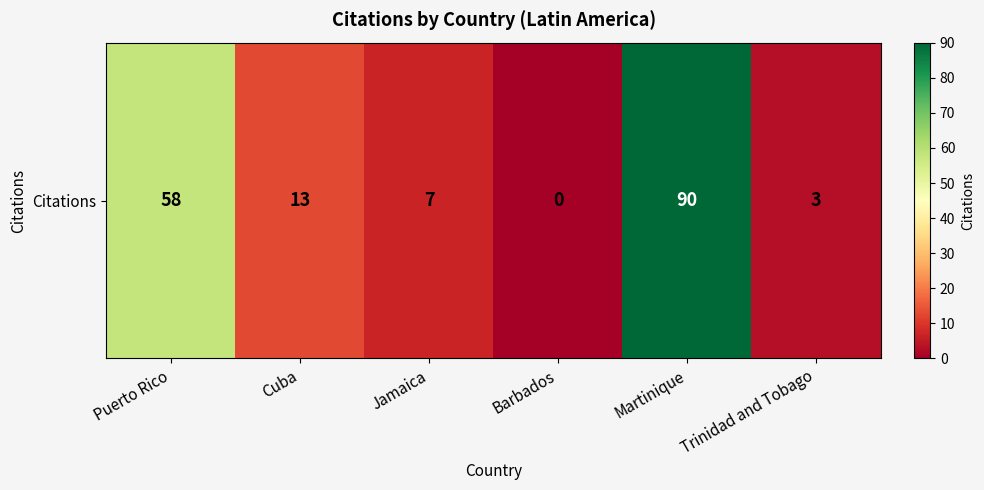

What is the difference between the second highest and minimum values?

58